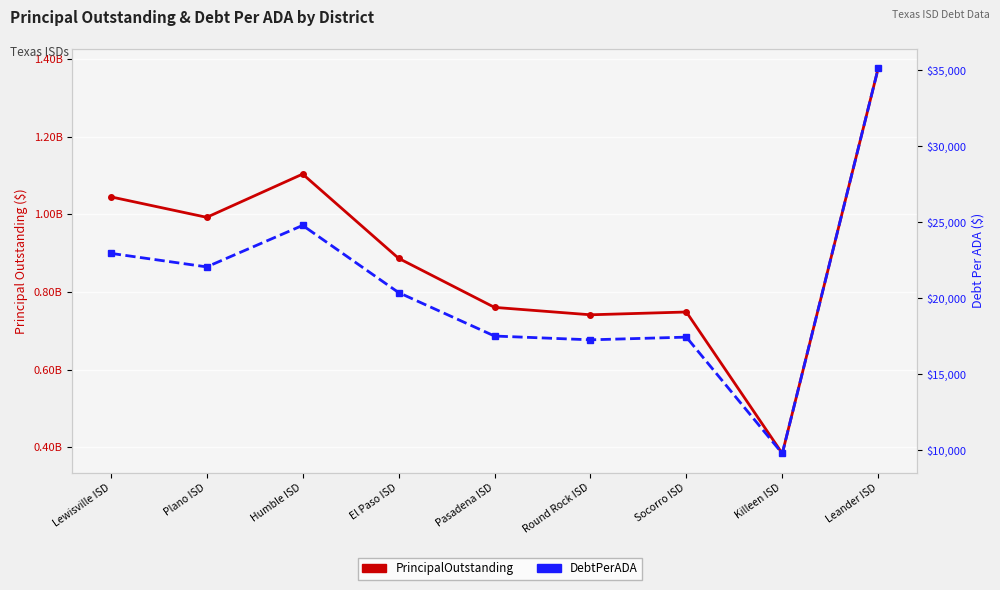

Which series has the widest spread of values?

PrincipalOutstanding